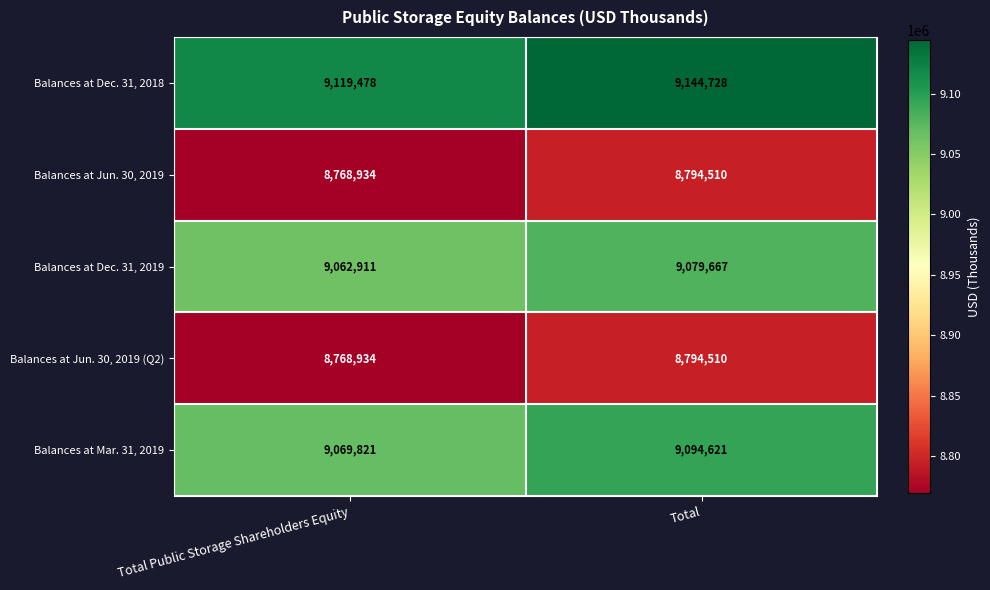

Reading right to left, extract all data points from this chart.

Balances at Dec. 31, 2018: 9144728	9119478
Balances at Jun. 30, 2019: 8794510	8768934
Balances at Dec. 31, 2019: 9079667	9062911
Balances at Jun. 30, 2019 (Q2): 8794510	8768934
Balances at Mar. 31, 2019: 9094621	9069821